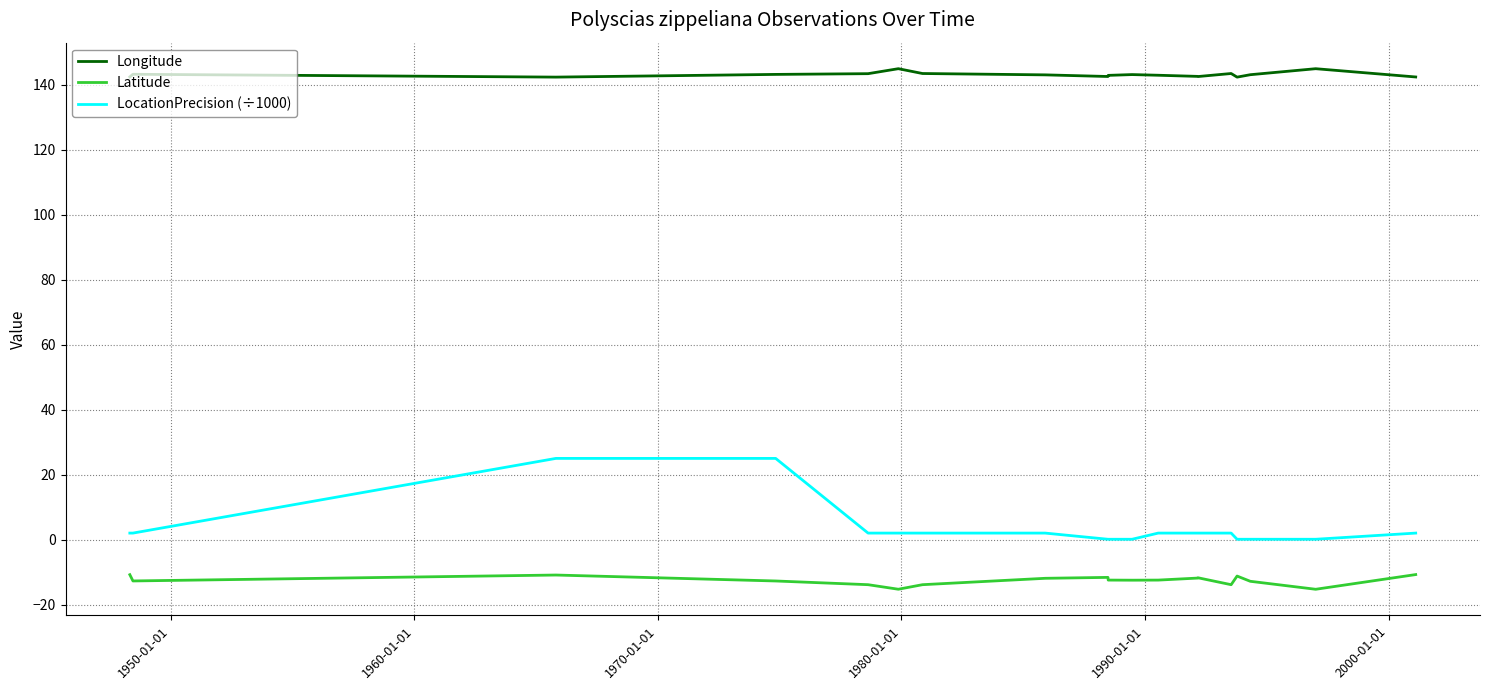

List the series in order of their peak value, lowest first.

Latitude, LocationPrecision (÷1000), Longitude